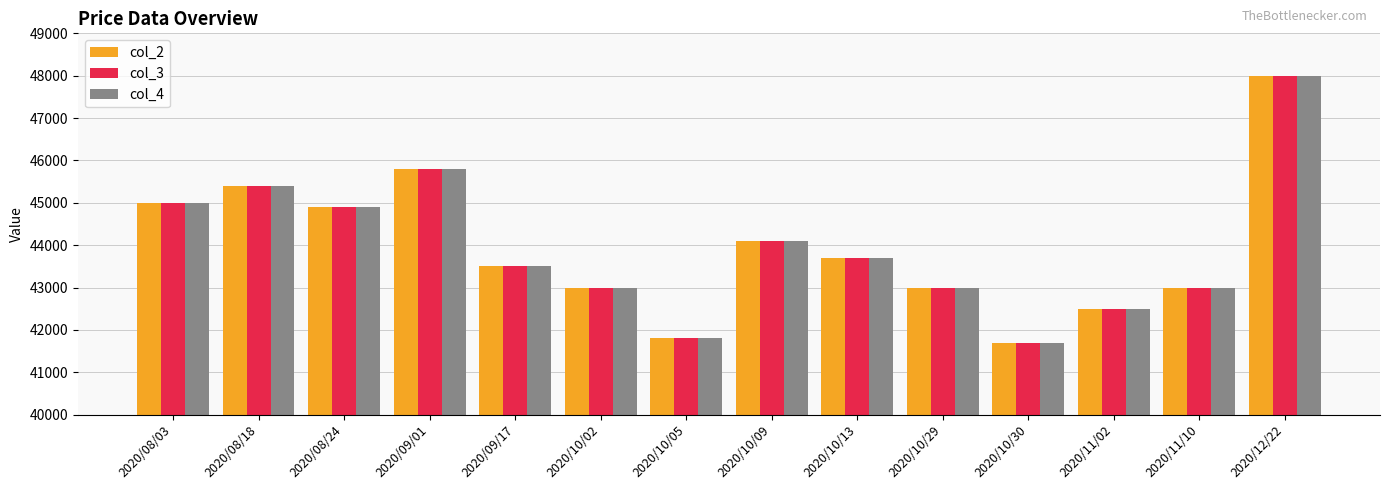

Which category has the lowest value in the col_3 series?

2020/10/30